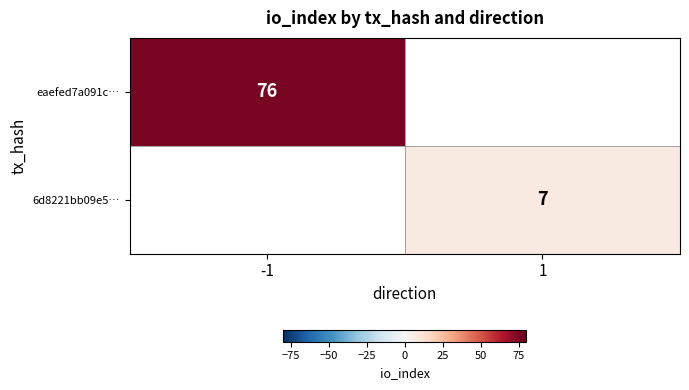

At which category does the chart reach its peak across all series?

-1